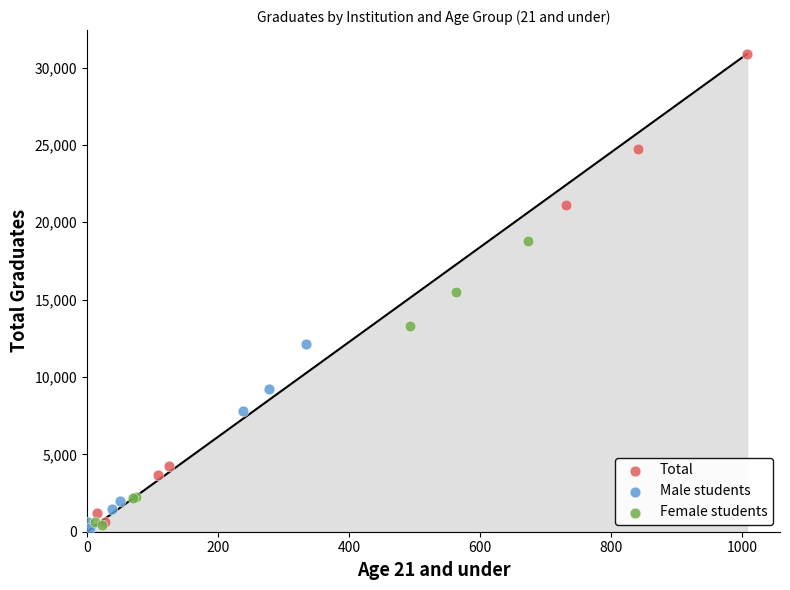

Which series contains the highest Y value?

Total